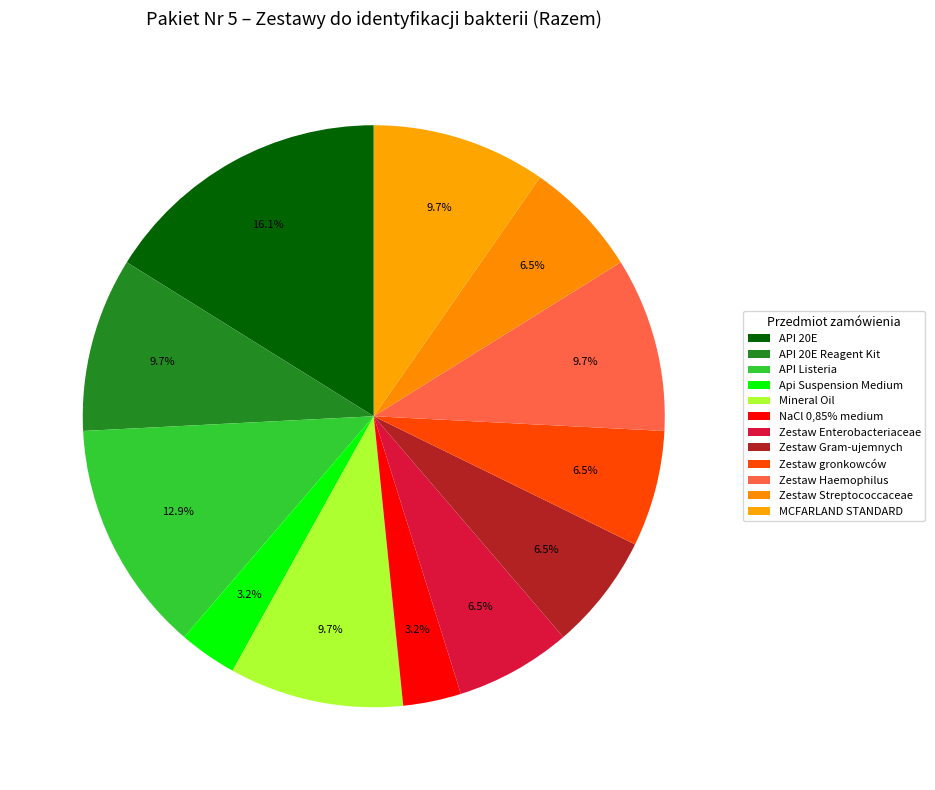

How many slices are in this pie chart?

12